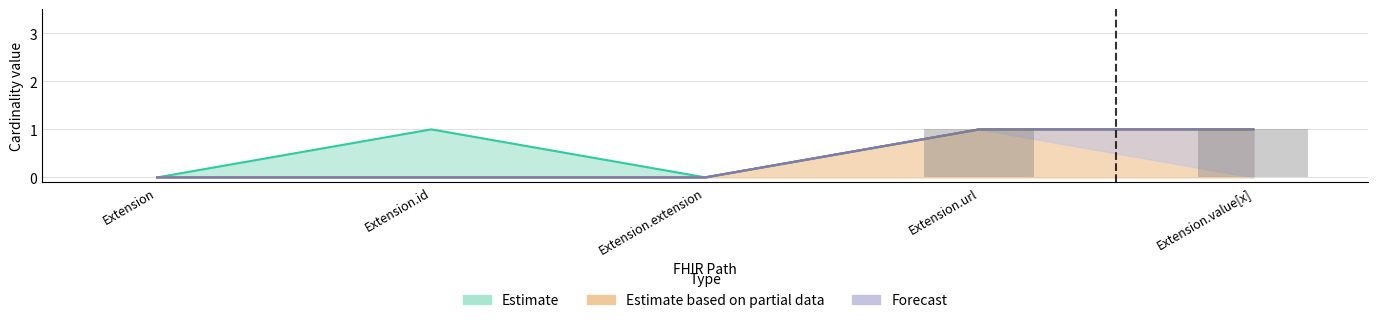

How many Estimate (Min) values are between 0 and 1?

5